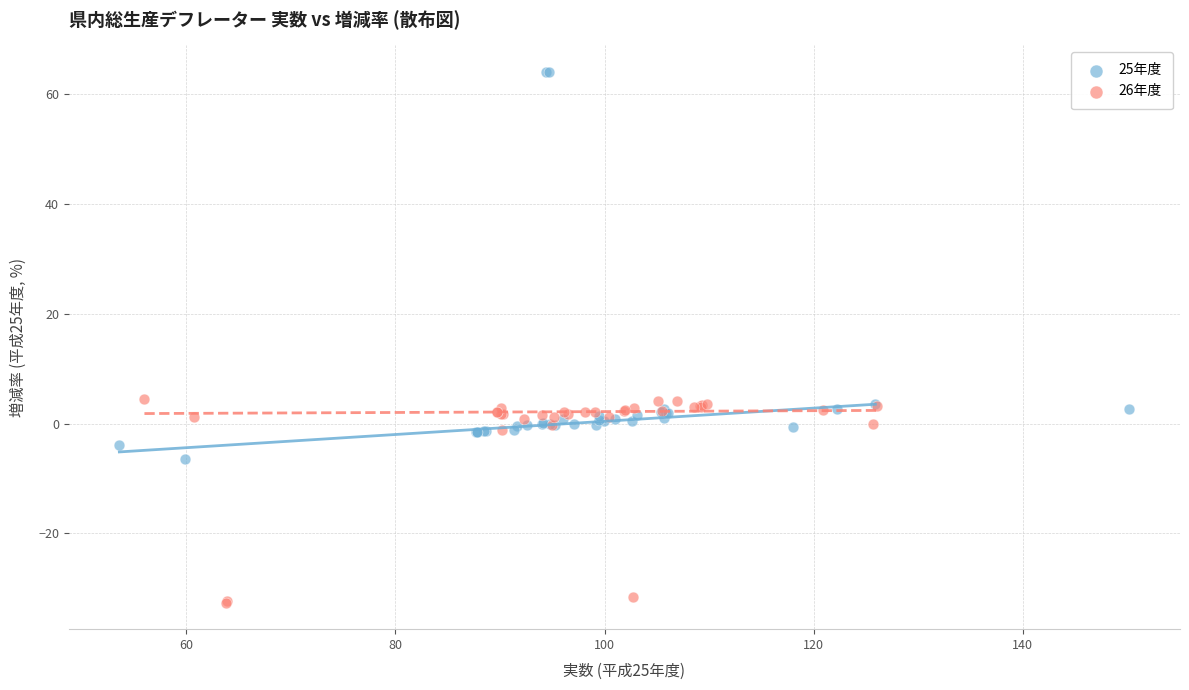

Which series has the largest Y range (max minus min)?

25年度